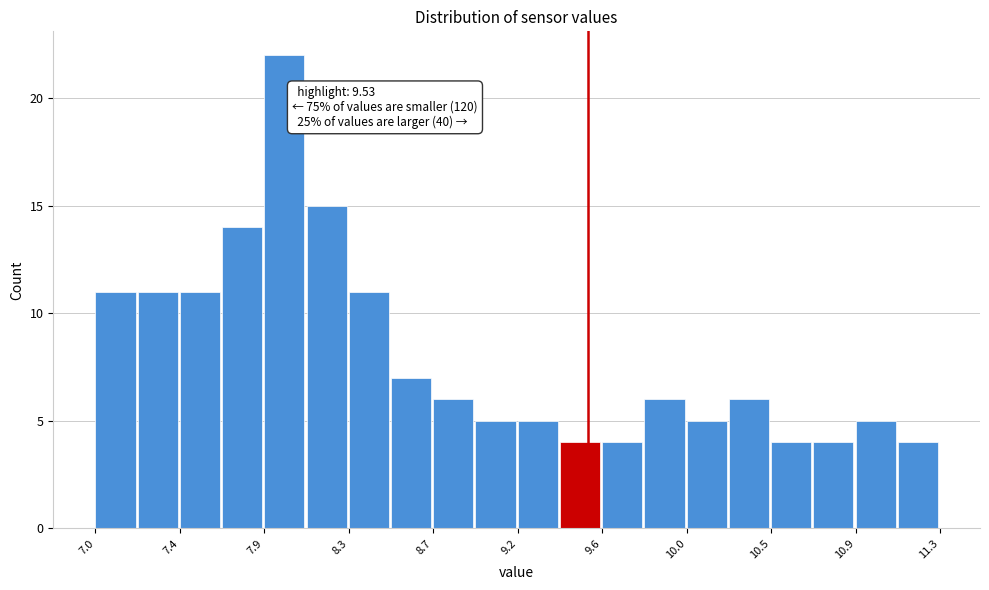

Over which range of the x-axis is the bar tallest?

7.85 to 8.10